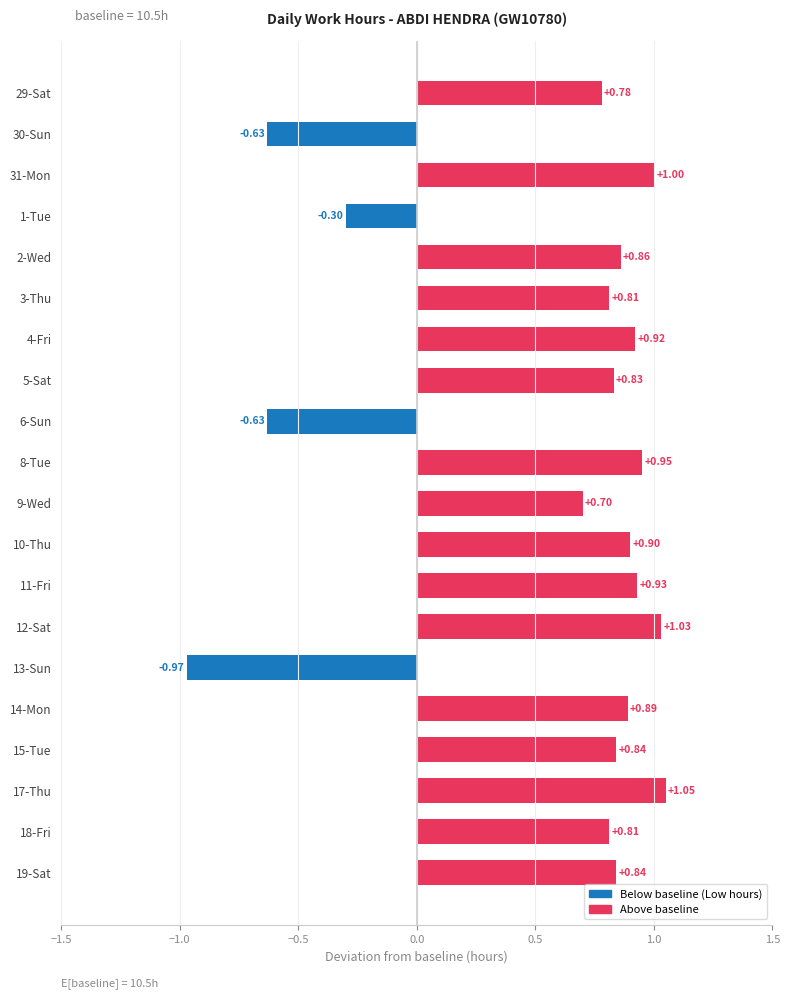

Approximately how many times larger is the value at 4-Fri compared to 12-Sat?

0.9